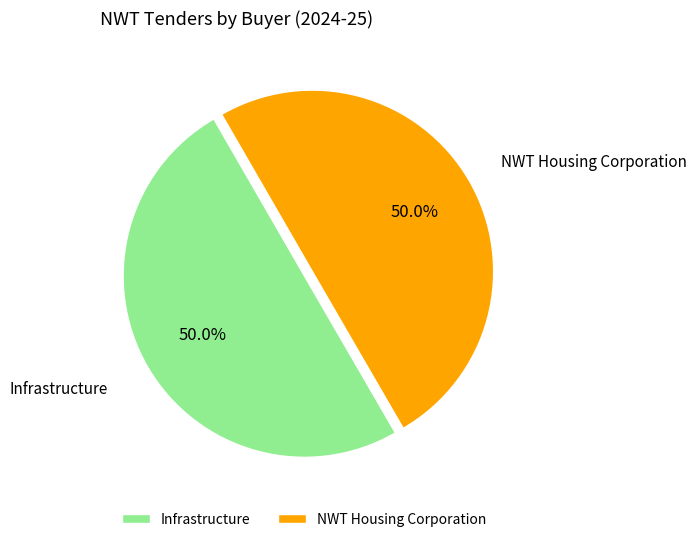

Approximately how many times larger is the value at NWT Housing Corporation compared to Infrastructure?

1.0